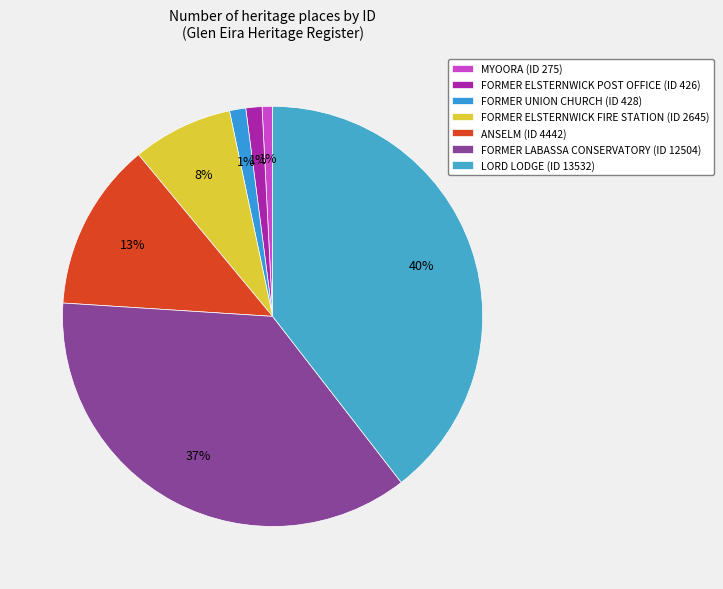

How many slices are in this pie chart?

7